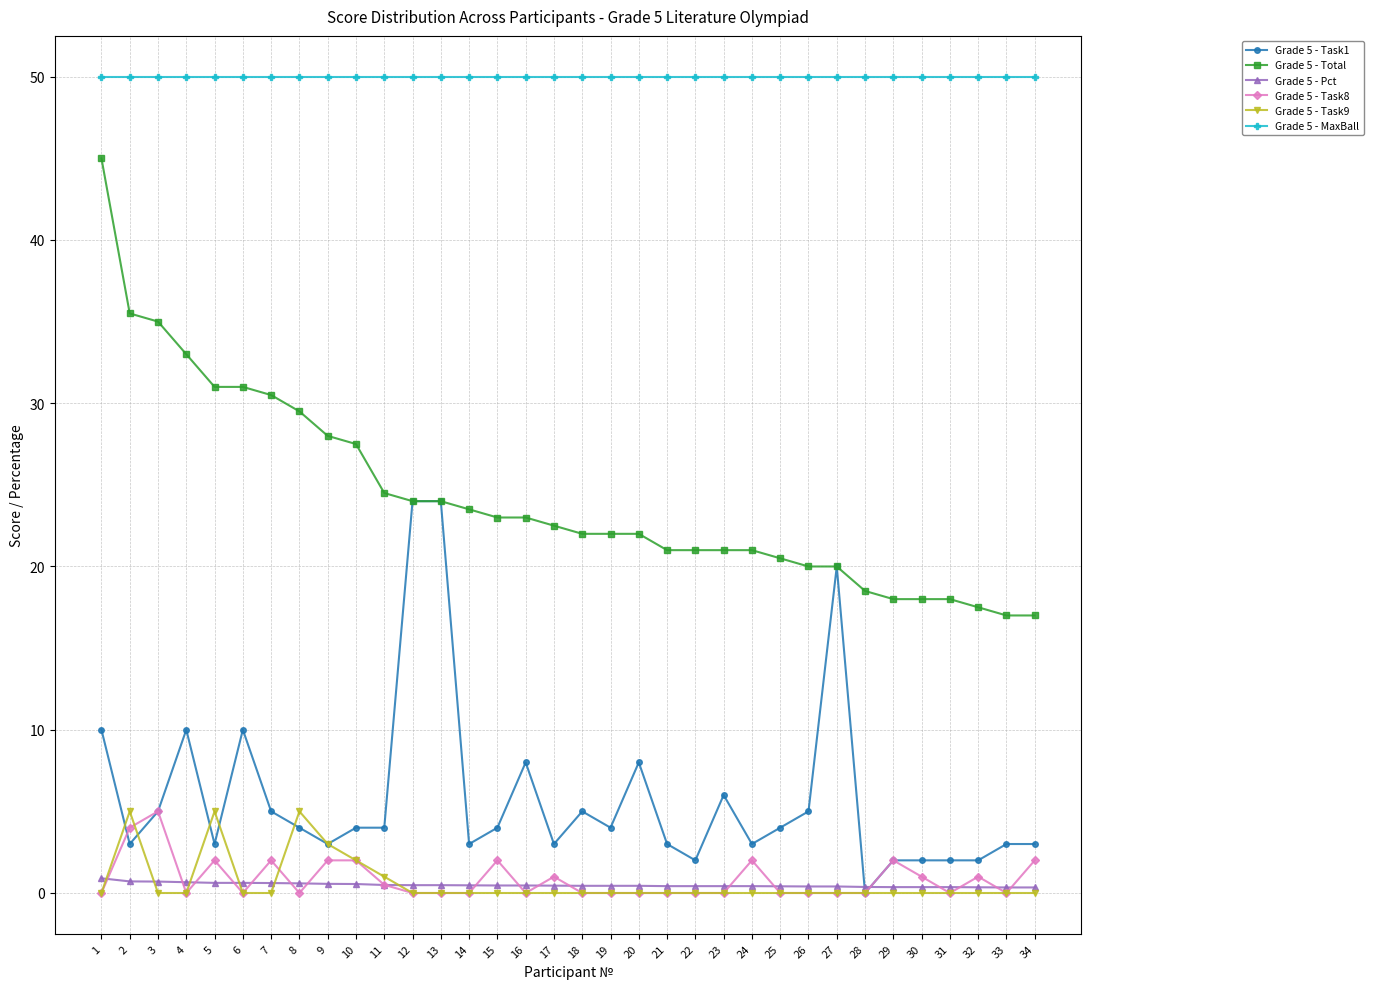

What is the average value of the Grade 5 - Task1 series?

5.9